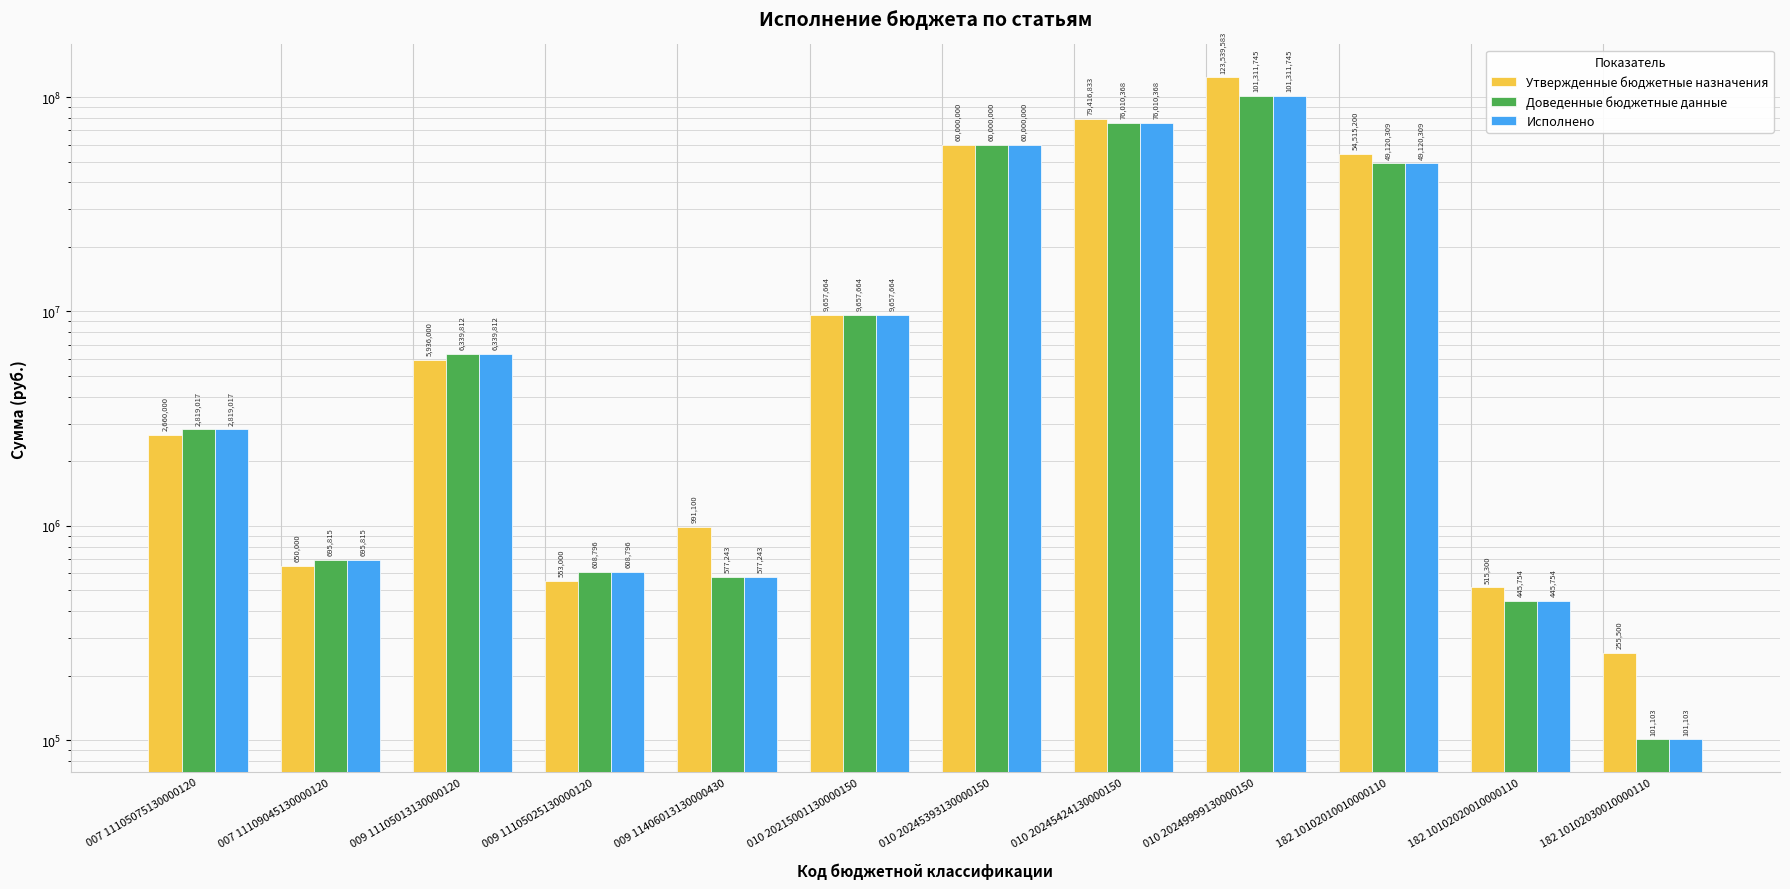

At which label does Исполнено first exceed 6339811?

009 11105013130000120